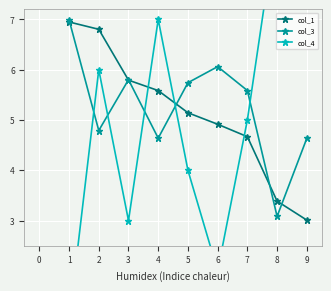

Is this an area chart (filled region under the line)?

No